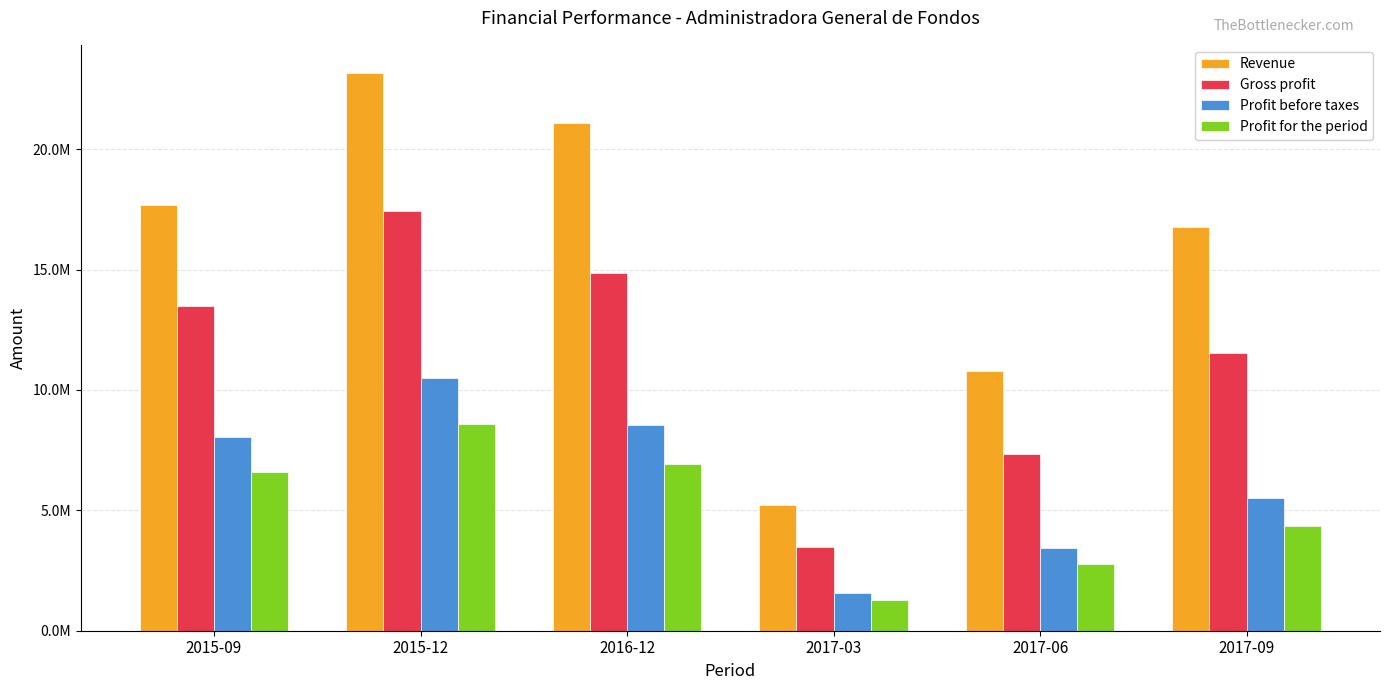

What is the sum of the Gross profit values at 2016-12 and 2017-09?

26409565